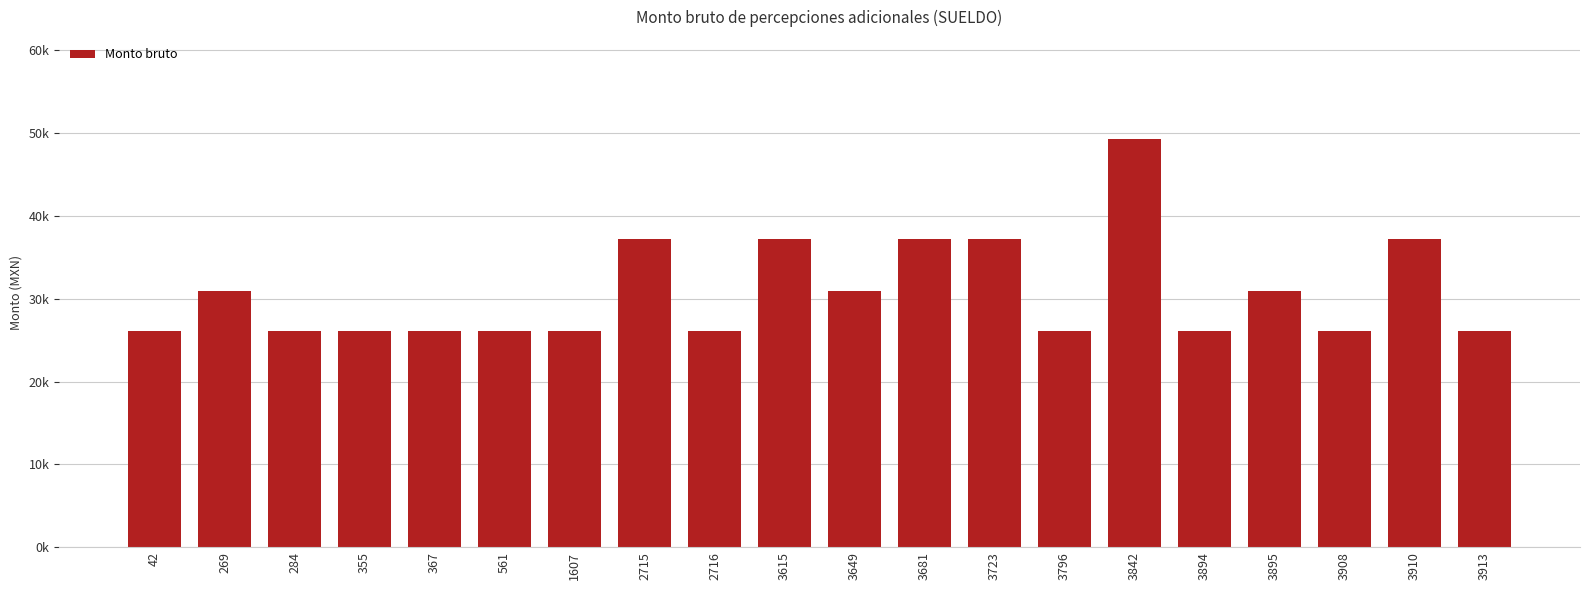

Does the chart contain any negative values?

No